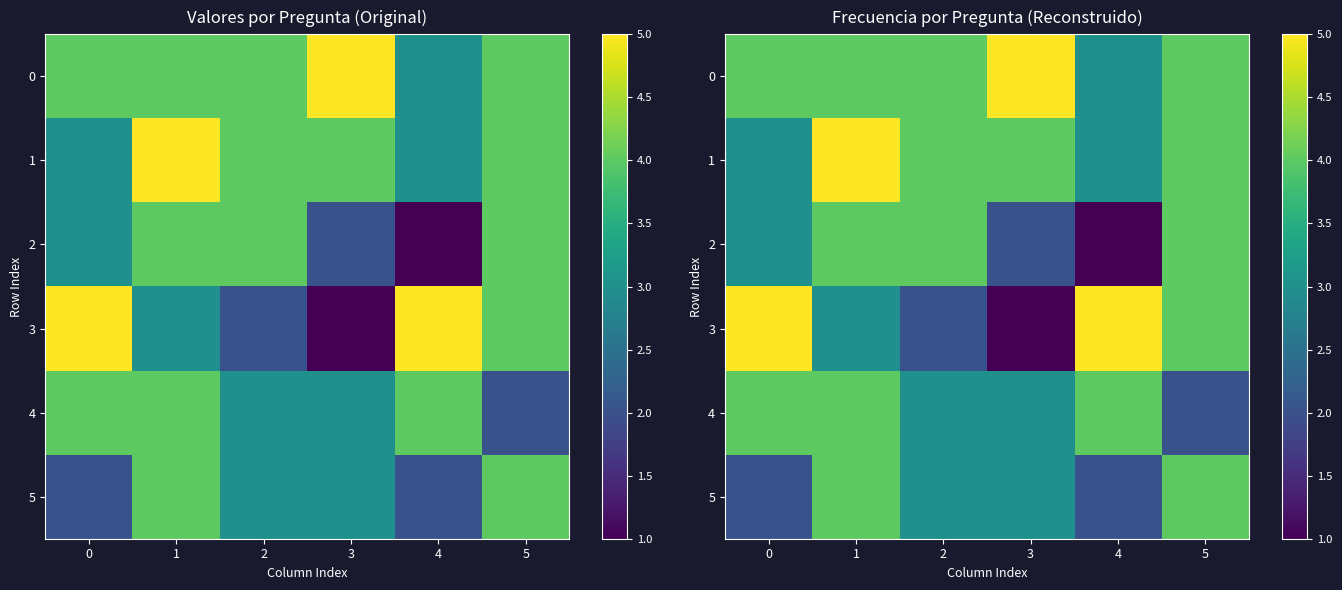

At which category does the chart reach its minimum across all series?

4